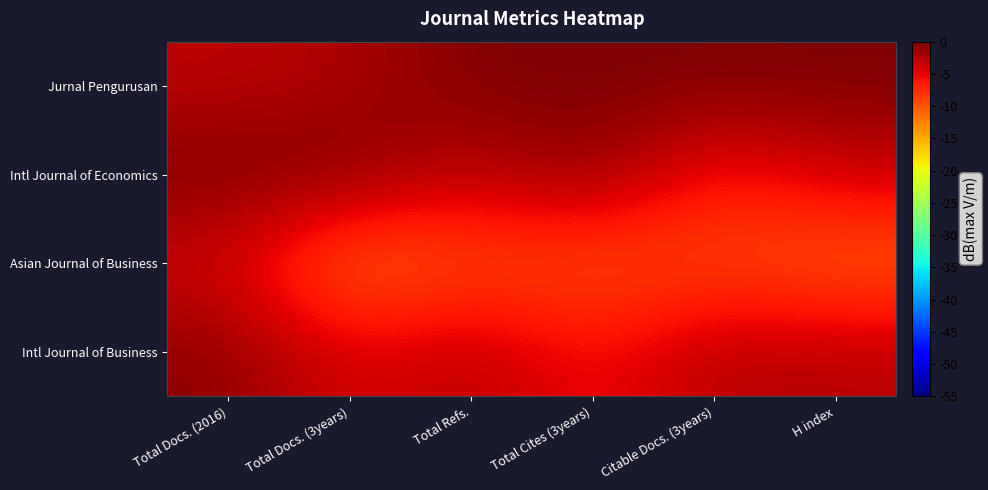

How many distinct data groups are displayed?

4